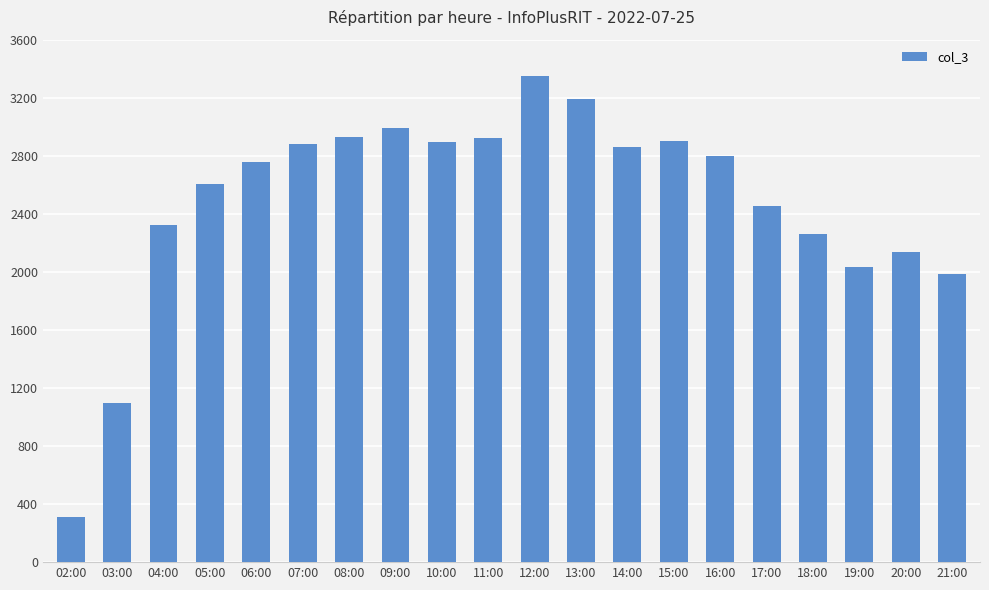

What is the difference between the maximum and second lowest values?

2251